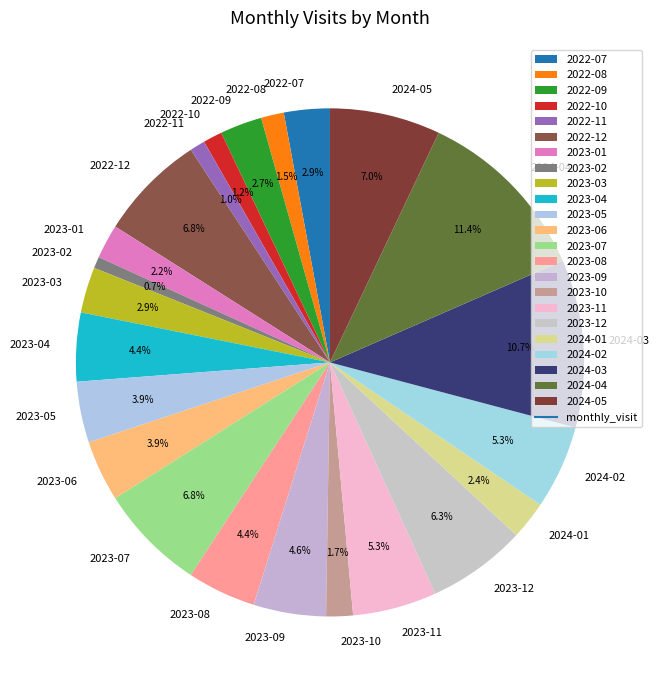

To the nearest percent, what is the difference between the 2022-09 and 2024-05 slice percentages?

4%